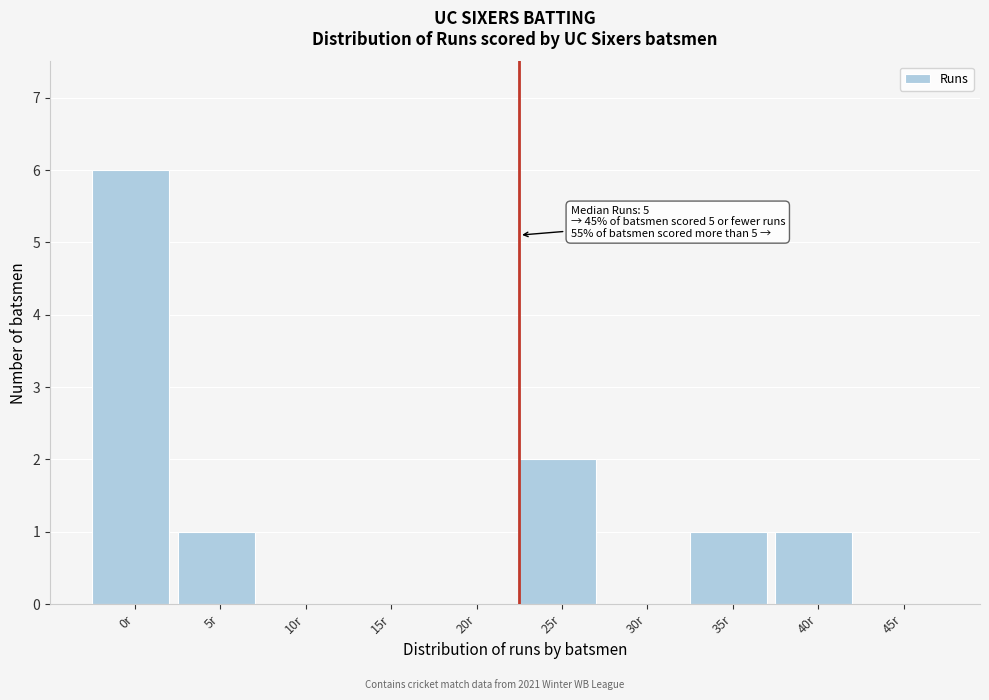

Reading left to right, what are all the values shown in this chart?

0r=6	5r=1	10r=0	15r=0	20r=0	25r=2	30r=0	35r=1	40r=1	45r=0